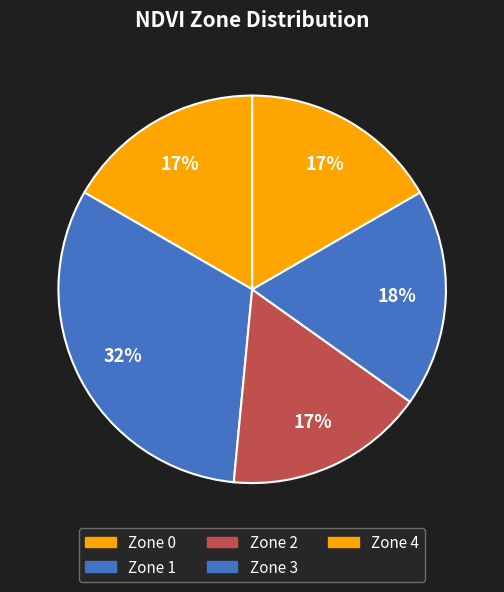

Count the number of slices in the pie.

5